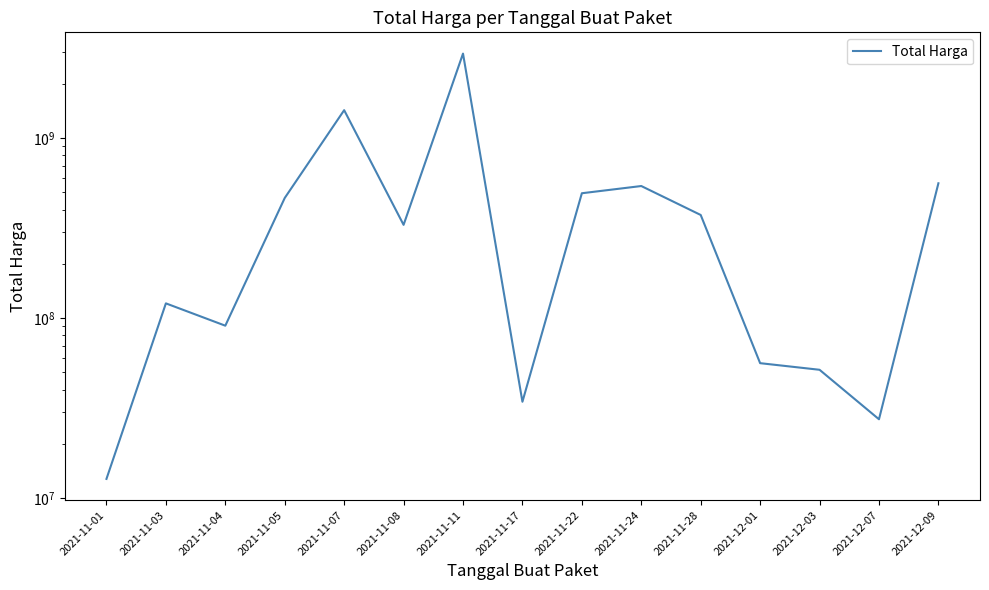

Which label corresponds to the largest value in the chart?

2021-11-11